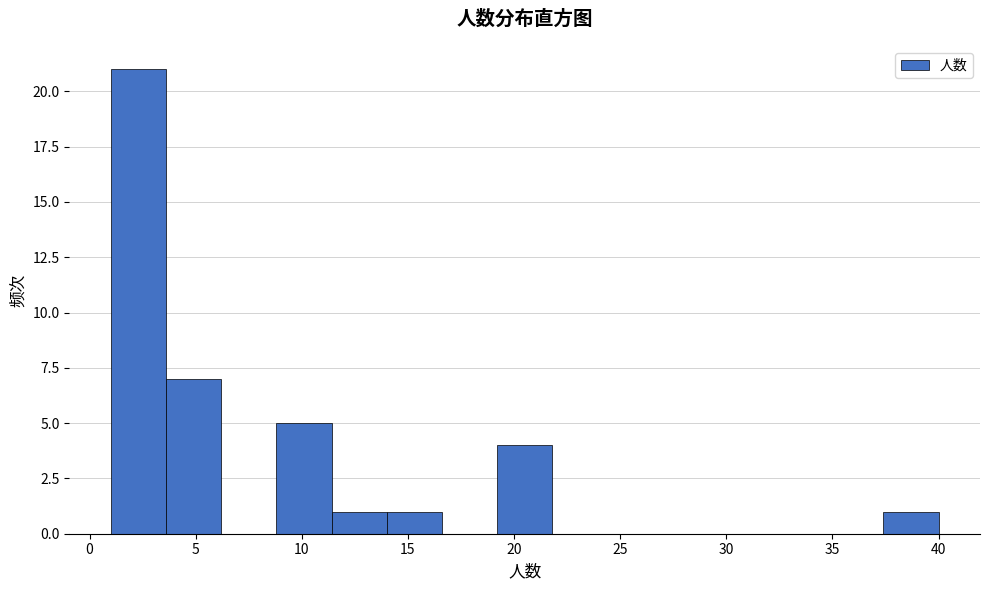

Reading left to right, list every bar in this chart as the range it spans on the x-axis followed by its height. Neither the bar edges nor the heights are printed on the chart, so give them approximately, as read against the axes.

1.0 to 3.6: 21
3.6 to 6.2: 7
6.2 to 8.8: 0
8.8 to 11.4: 5
11.4 to 14.0: 1
14.0 to 16.6: 1
16.6 to 19.2: 0
19.2 to 21.8: 4
21.8 to 24.4: 0
24.4 to 27.0: 0
27.0 to 29.6: 0
29.6 to 32.2: 0
32.2 to 34.8: 0
34.8 to 37.4: 0
37.4 to 40.0: 1